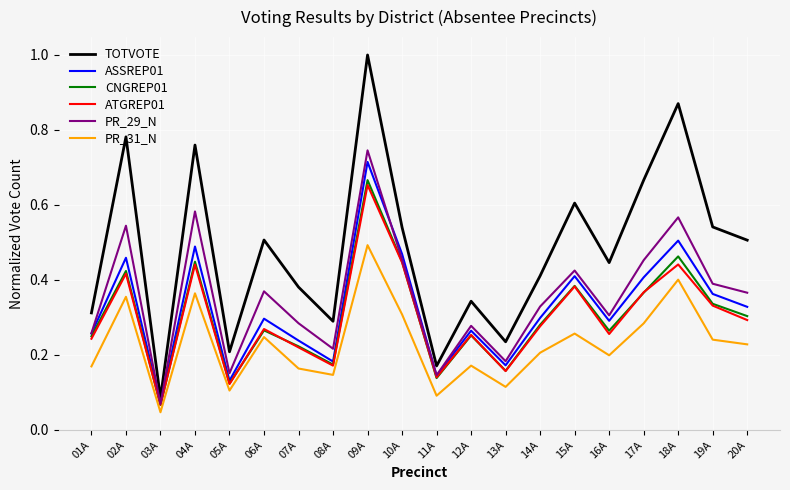

Which series has the widest spread of values?

TOTVOTE